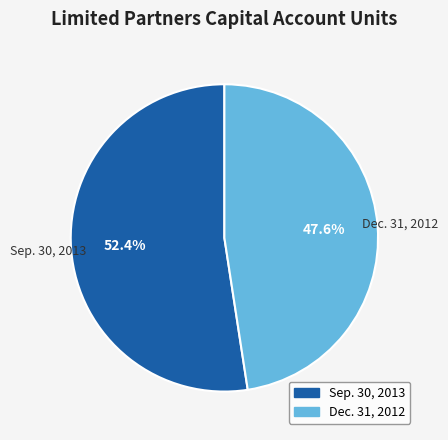

To the nearest percent, what is the average slice percentage?

50%